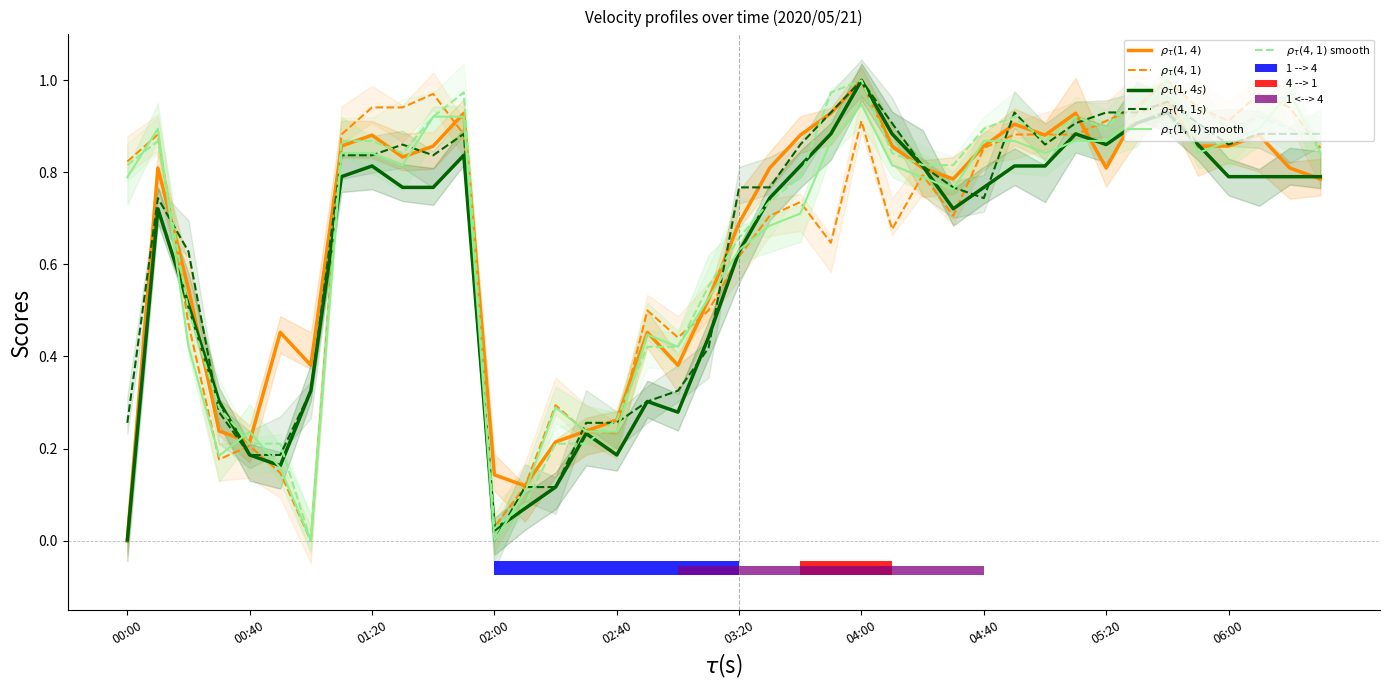

True or false: $\rho_{\tau}(4,1)$ has a value of 0.9 at 29.

True